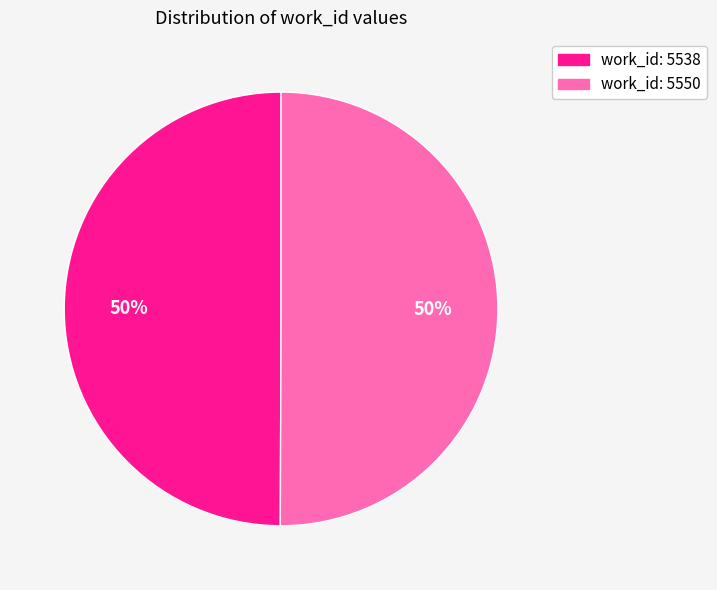

To the nearest percent, what is the combined percentage of work_id: 5550 and work_id: 5538?

100%